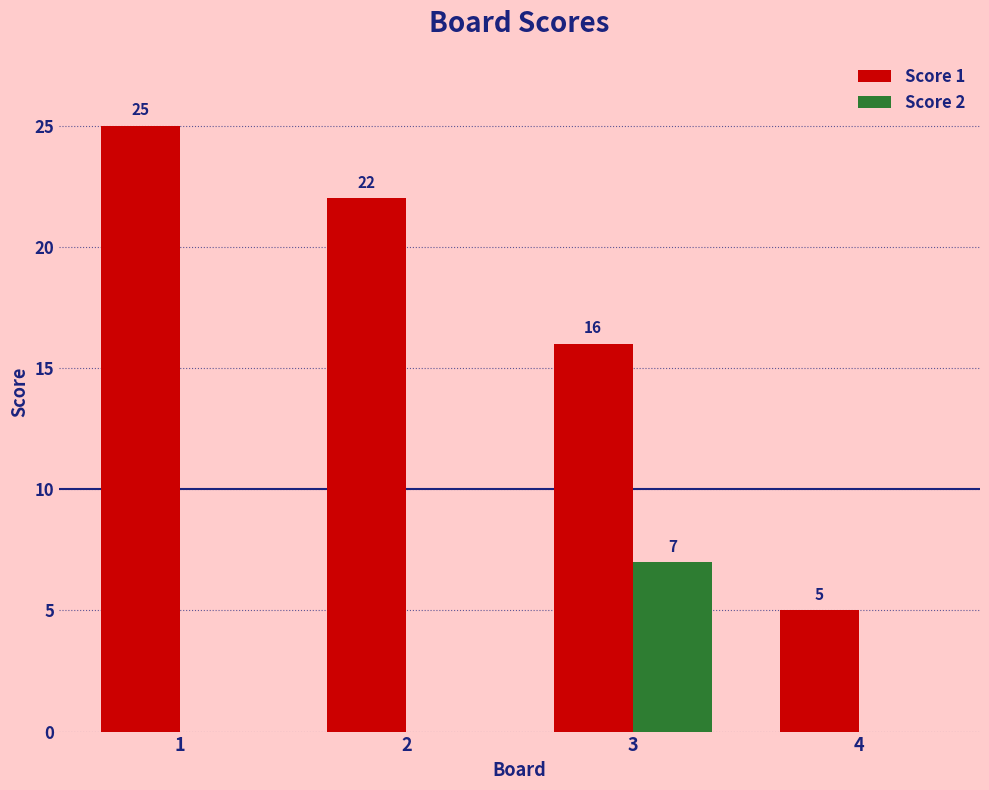

What is the approximate value of Score 1 at 4?

5